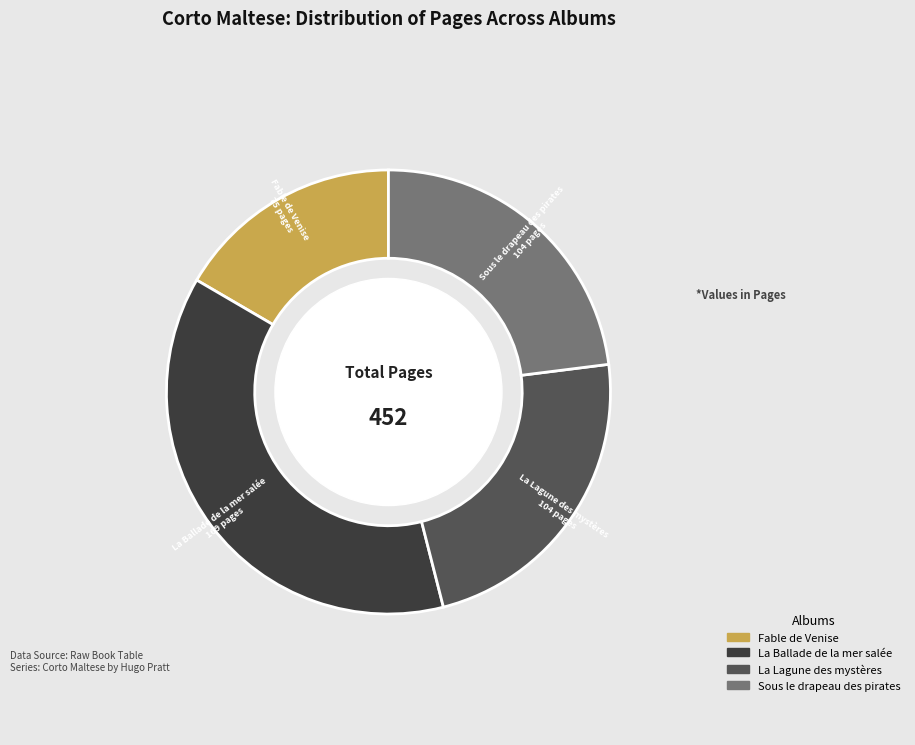

Combined, do La Lagune des mystères and La Ballade de la mer salée account for over 50%?

Yes